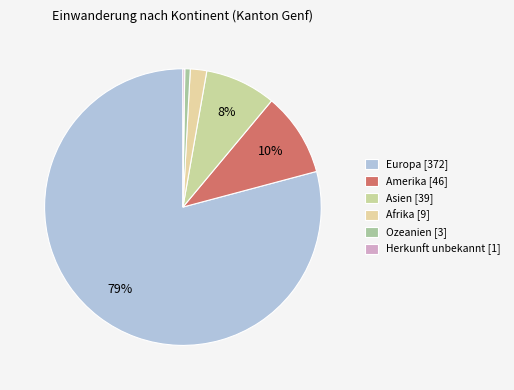

To the nearest percent, what is the difference between the largest and smallest slice percentages?

79%